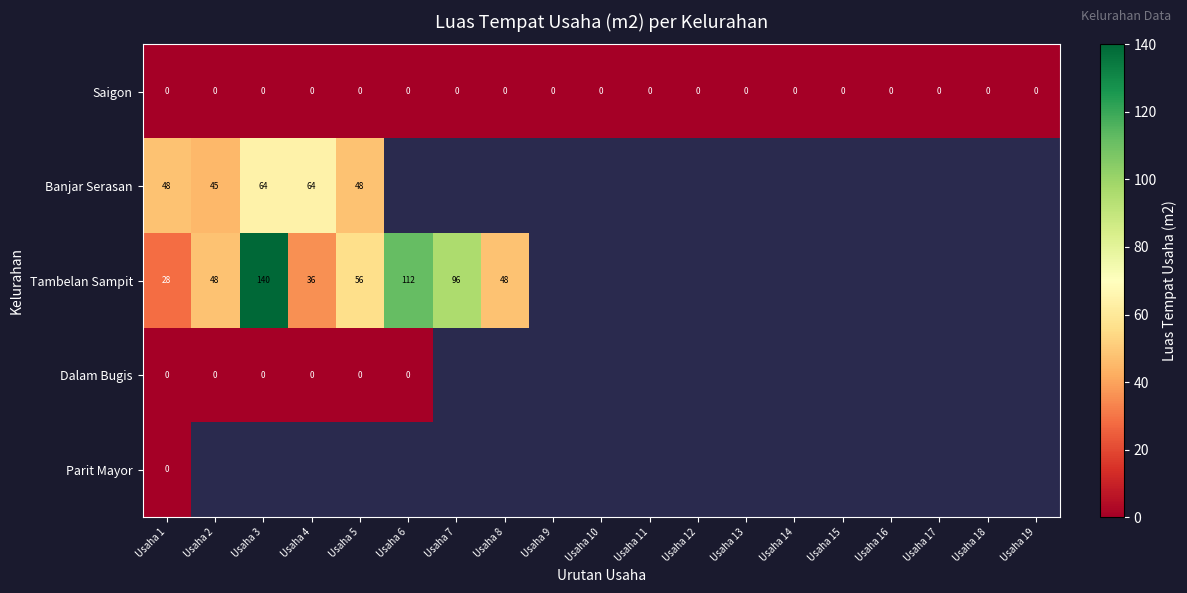

The Saigon series shows 0 at Usaha 12. True or false?

True